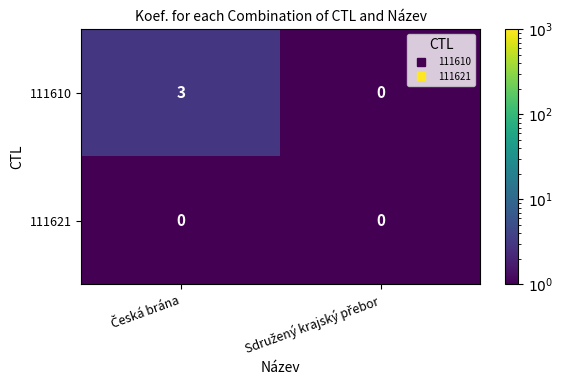

Which series has the widest spread of values?

111610